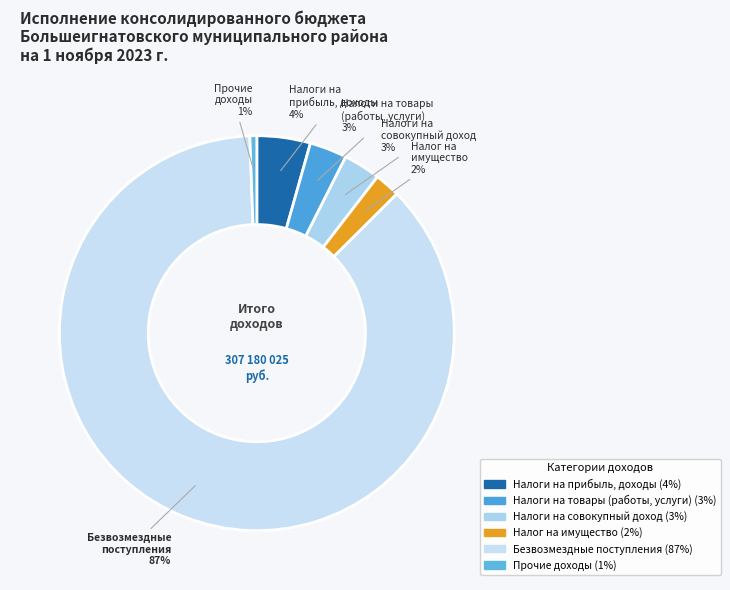

Does any single category account for the majority?

Yes